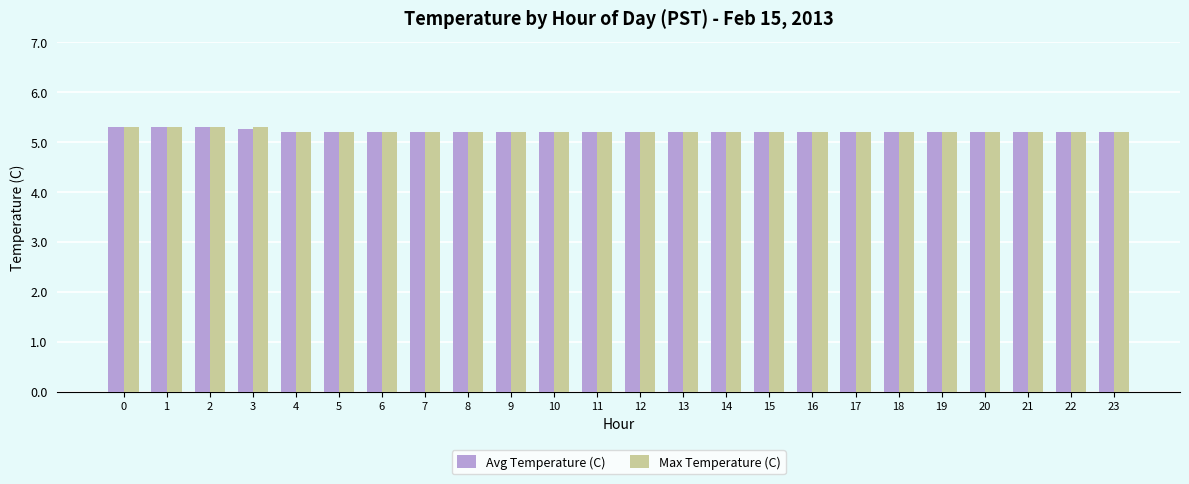

At how many categories does at least one series exceed 5?

24